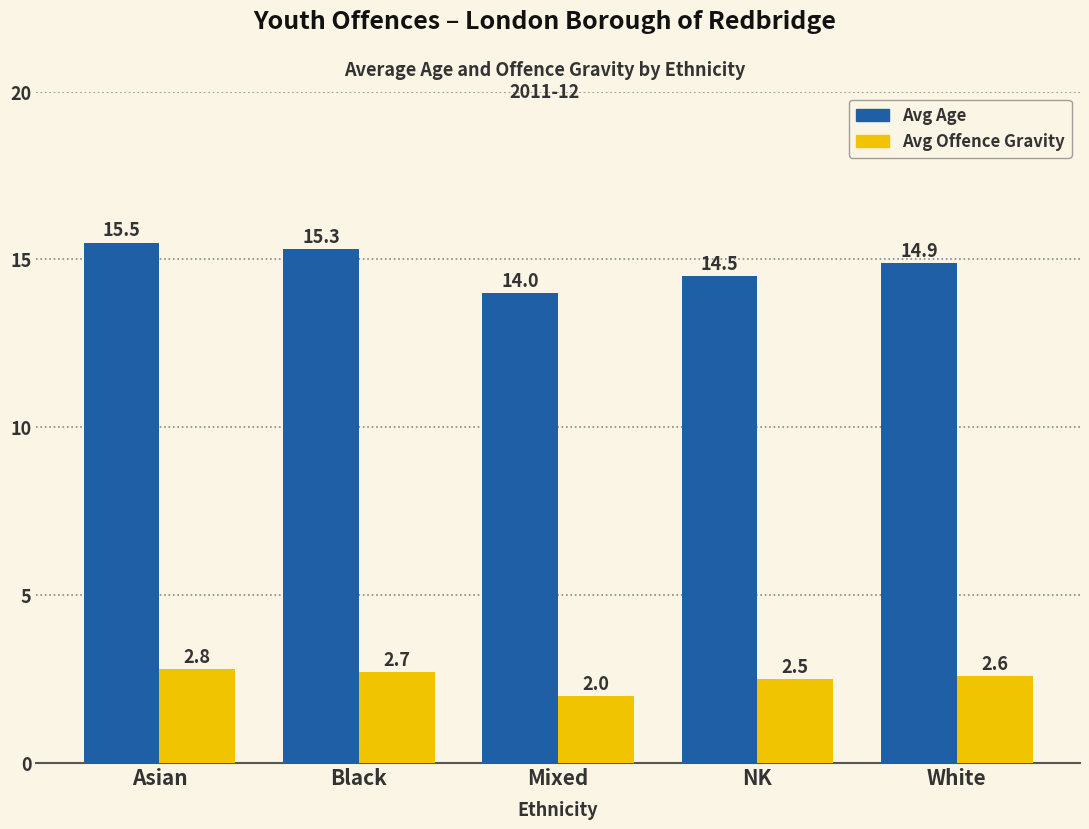

What value does the Avg Age series have at Mixed?

14.0